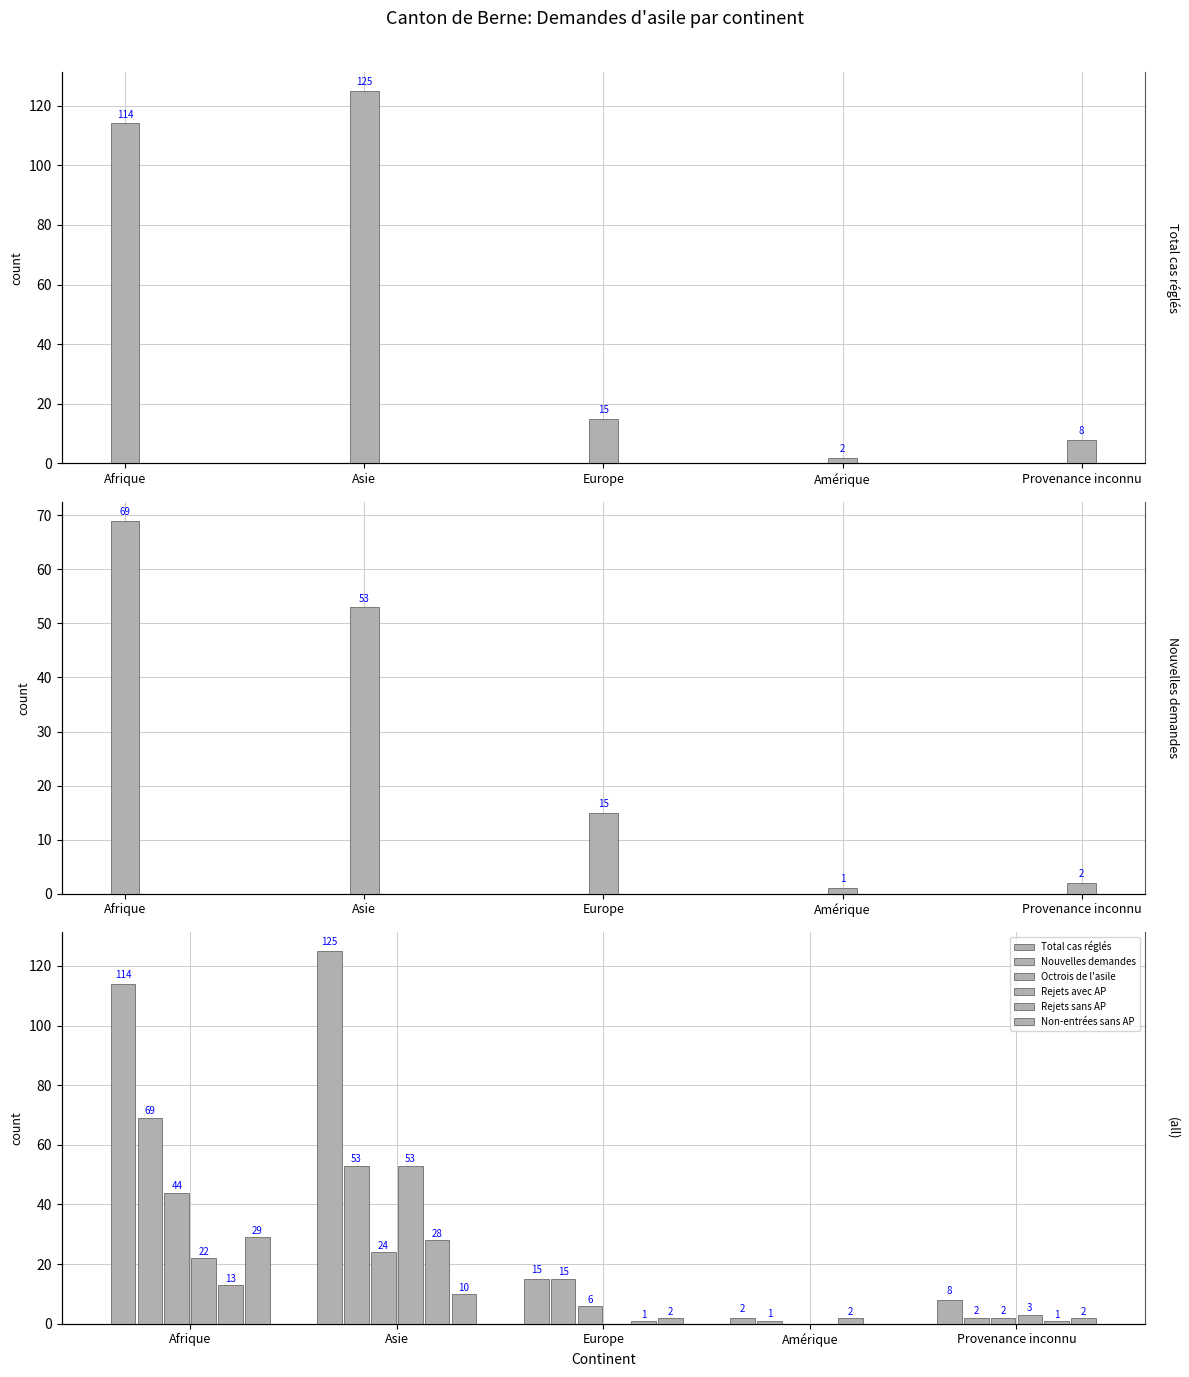

How many values in the Rejets avec AP series are below 3?

2